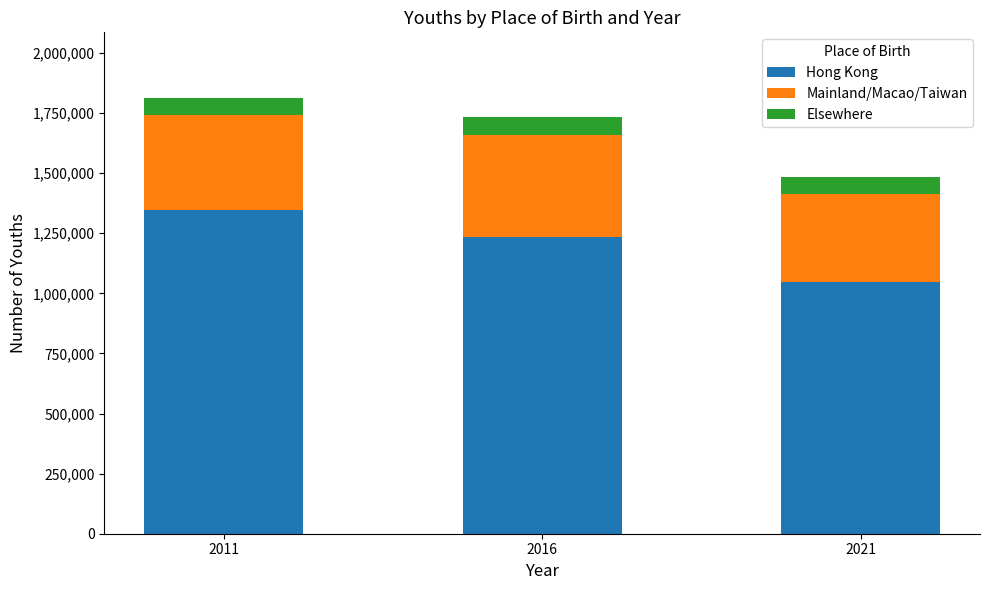

How many series are shown in this chart?

3